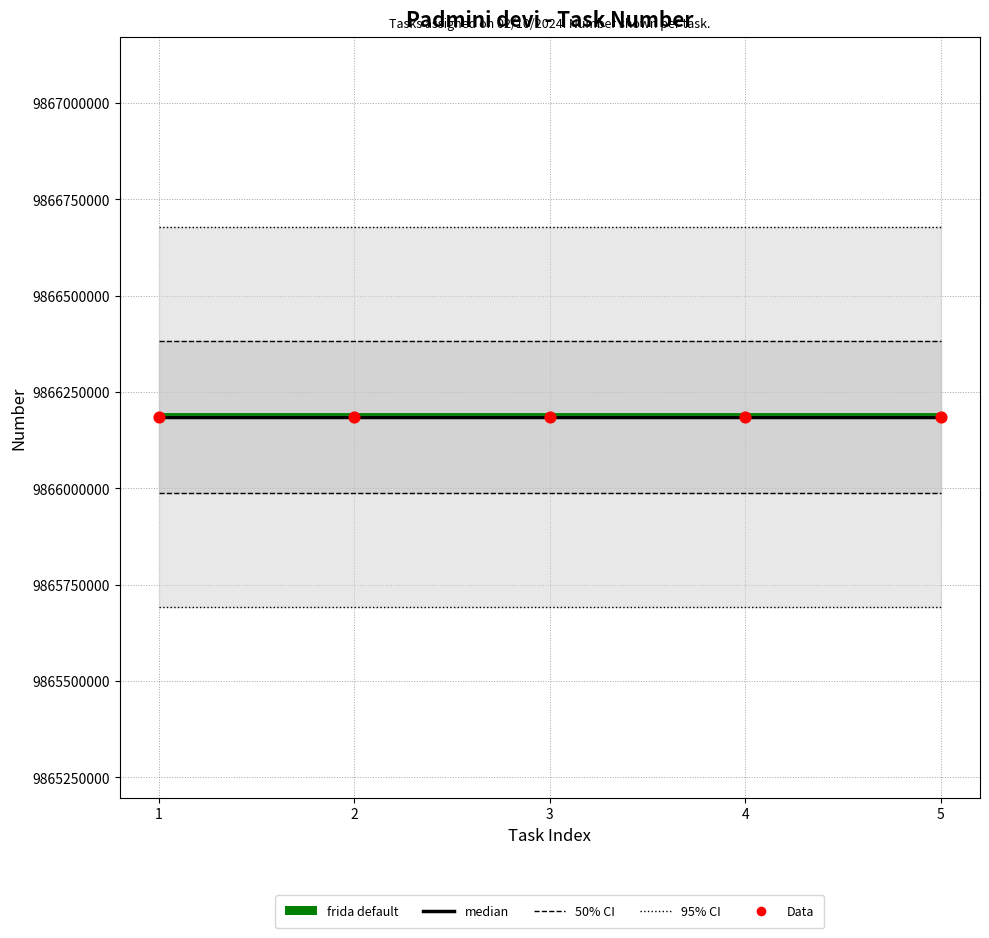

Which series reaches the maximum Y coordinate?

95% CI